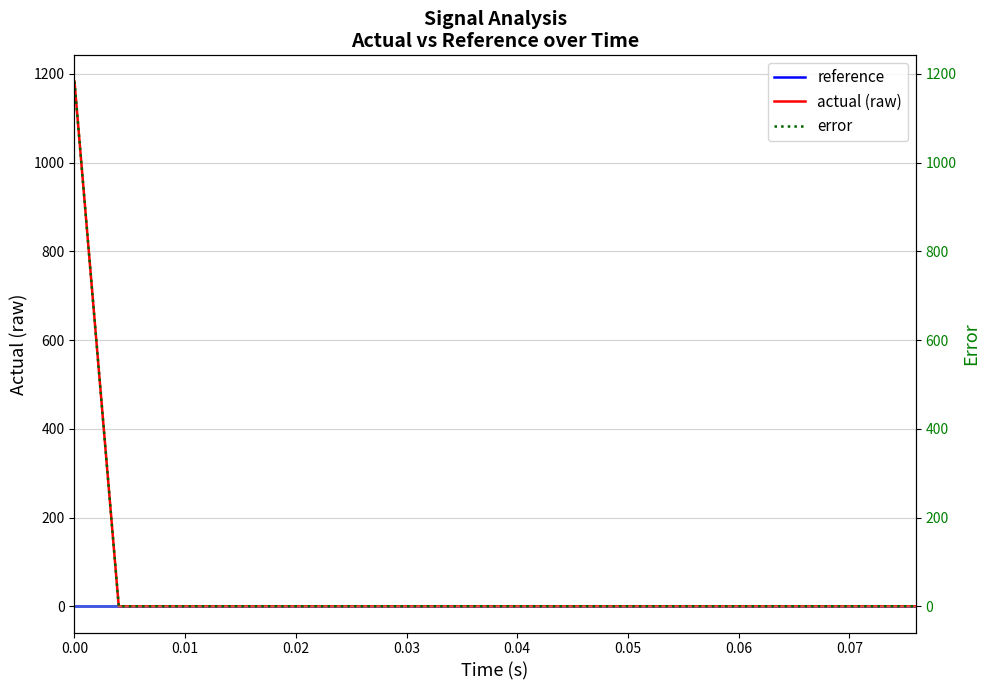

How many data points does each series have?

20